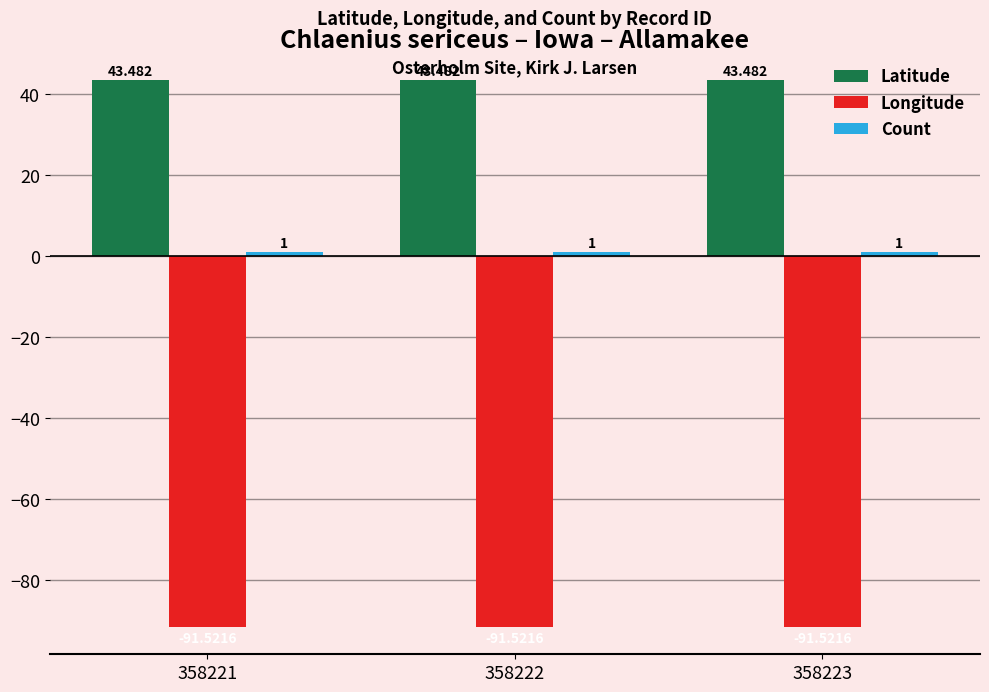

Which series has the largest total across all categories?

Latitude